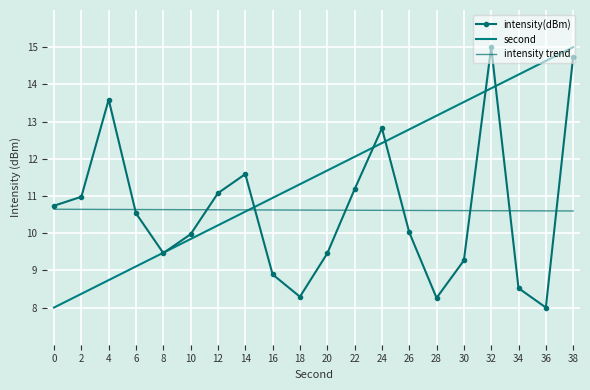

Reading right to left, what are all the values shown in this chart?

intensity(dBm): 38=14.7	36=8.0	34=8.5	32=15.0	30=9.3	28=8.3	26=10.0	24=12.8	22=11.2	20=9.5	18=8.3	16=8.9	14=11.6	12=11.1	10=10.0	8=9.5	6=10.5	4=13.6	2=11.0	0=10.7
second: 38=15.0	36=14.6	34=14.3	32=13.9	30=13.5	28=13.2	26=12.8	24=12.4	22=12.1	20=11.7	18=11.3	16=10.9	14=10.6	12=10.2	10=9.8	8=9.5	6=9.1	4=8.7	2=8.4	0=8.0
intensity trend: 38=10.6	36=10.6	34=10.6	32=10.6	30=10.6	28=10.6	26=10.6	24=10.6	22=10.6	20=10.6	18=10.6	16=10.6	14=10.6	12=10.6	10=10.6	8=10.6	6=10.6	4=10.6	2=10.6	0=10.6